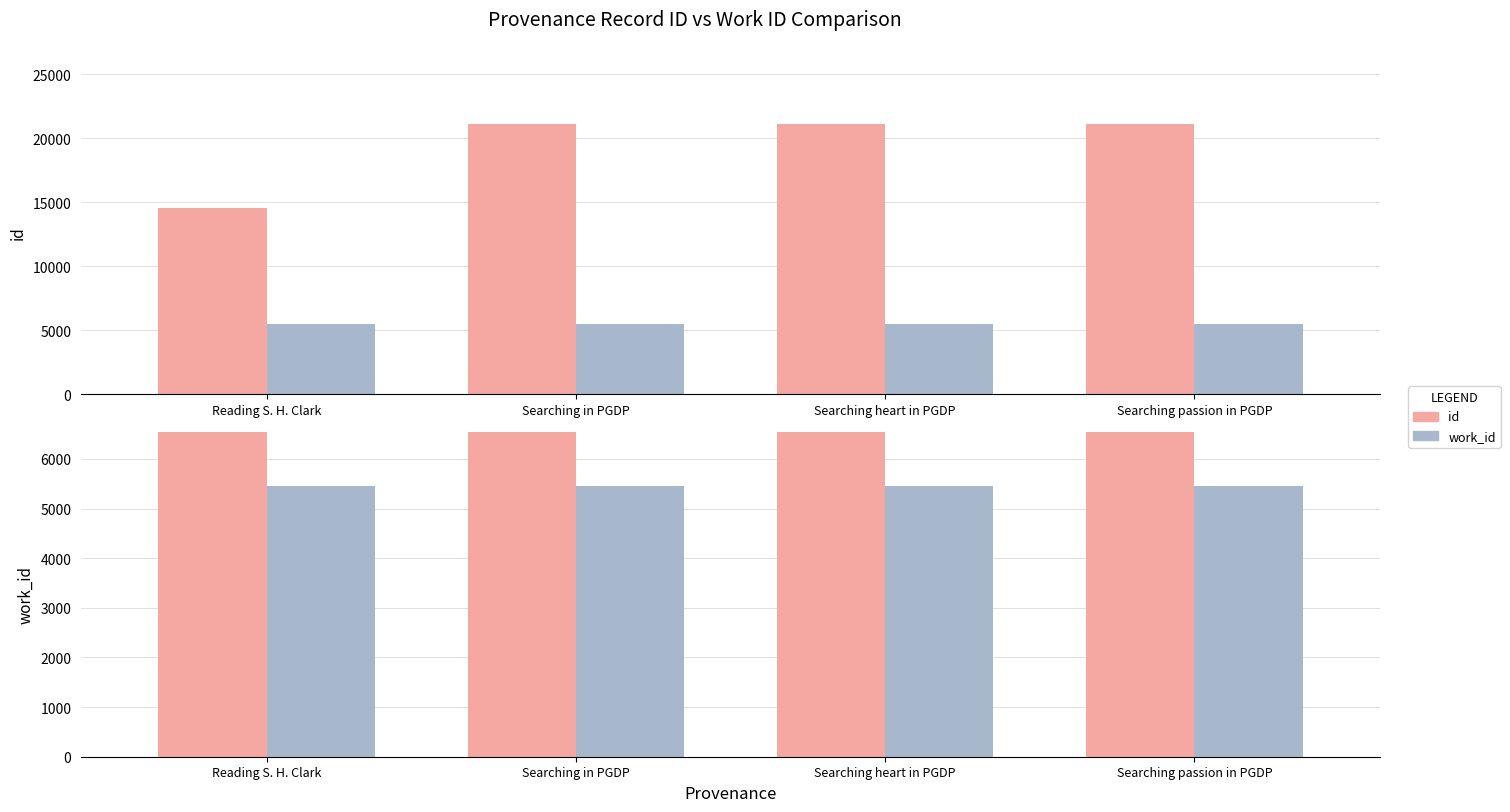

What is the difference between the maximum and second lowest values in the id series?

19